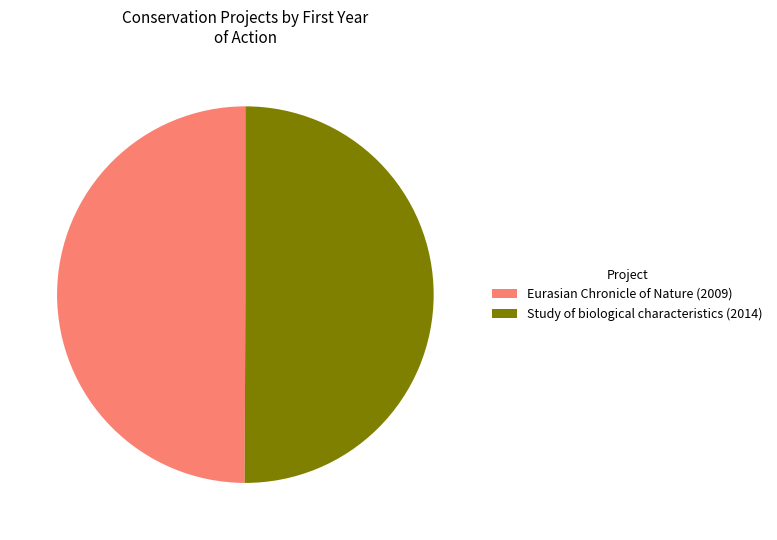

Combined, do Study of biological characteristics (2014) and Eurasian Chronicle of Nature (2009) account for over 50%?

Yes